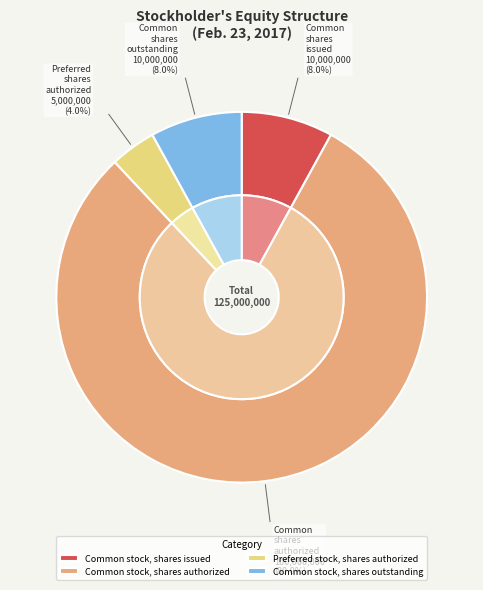

True or false: Common stock, shares issued accounts for 8% of the total.

True